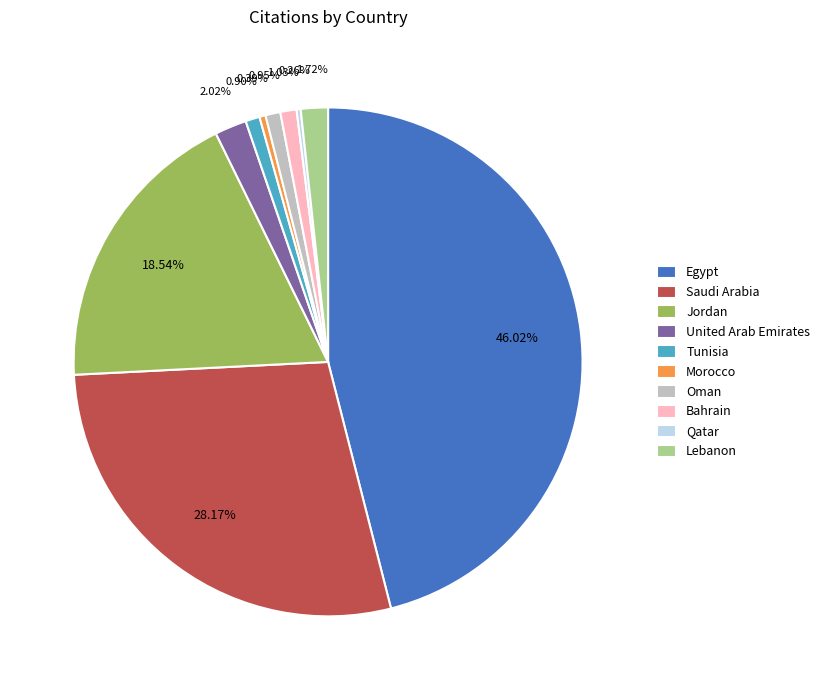

Is there a majority slice in this chart?

No